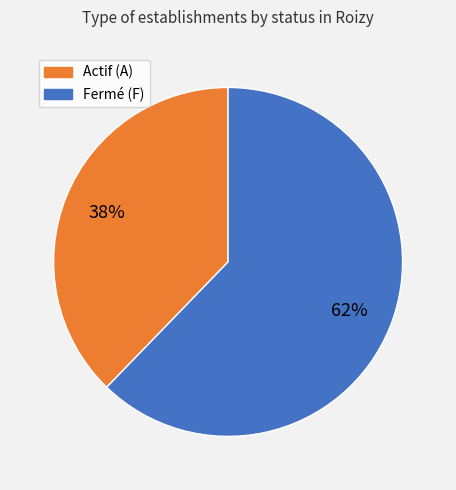

To the nearest percent, what is the average slice percentage?

50%